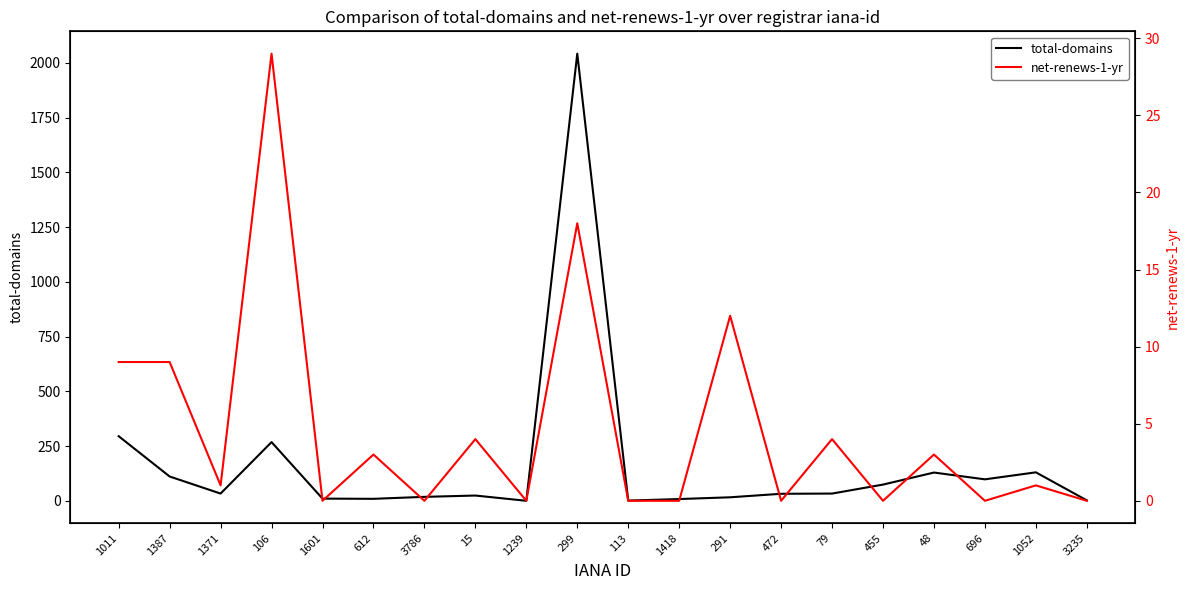

True or false: total-domains and net-renews-1-yr intersect in this chart.

False